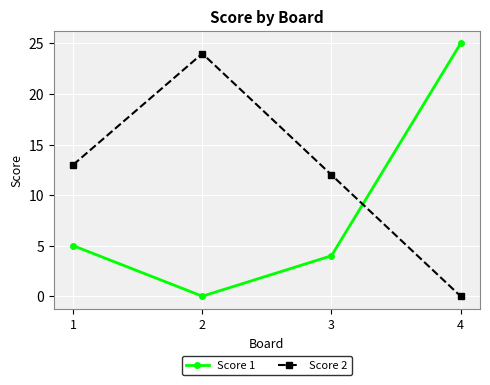

True or false: Score 1 has a value of 5 at 1.

True